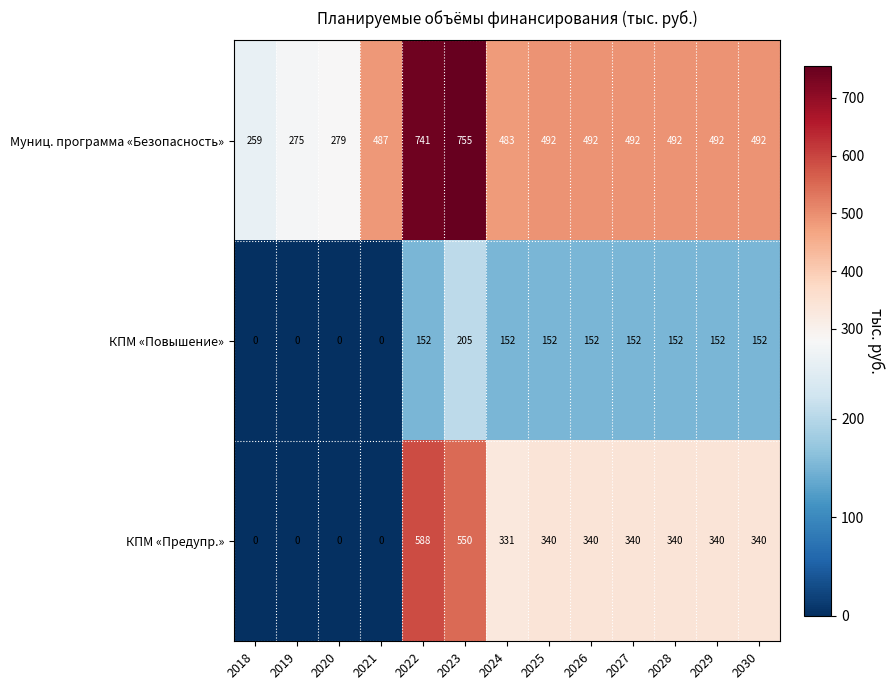

The КПМ «Предупр.» series shows 269 at 2022. True or false?

False